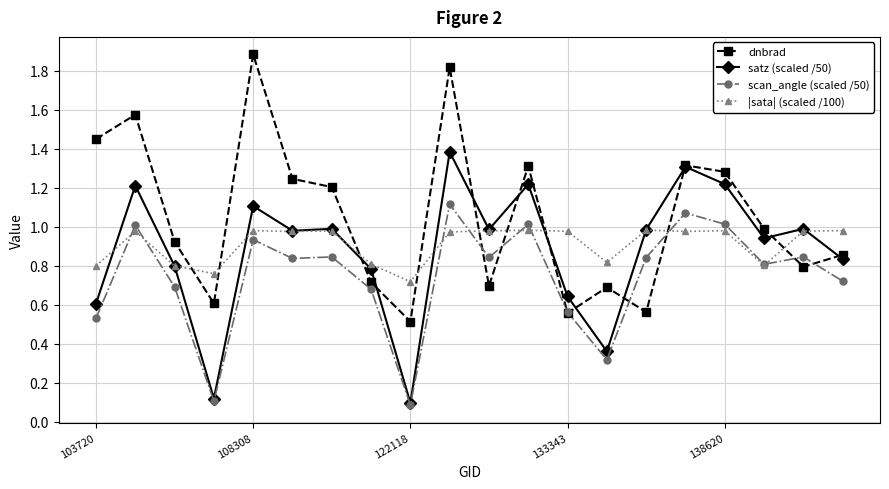

In dnbrad, how many points are lower than both neighbors (excluding endpoints)?

6